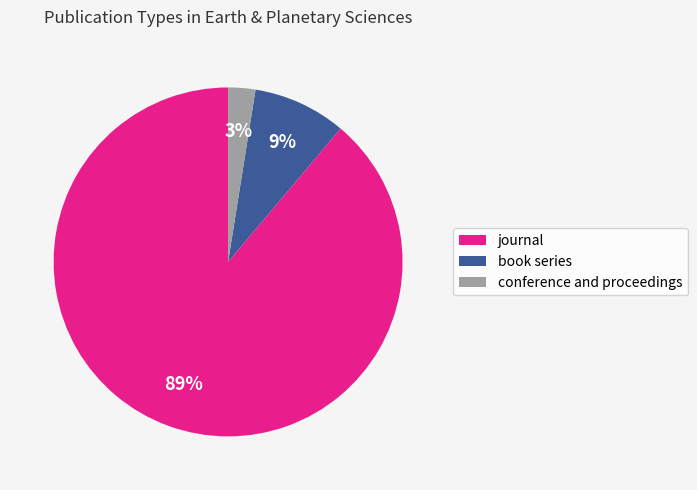

To the nearest percent, what is the combined percentage of journal and book series?

97%